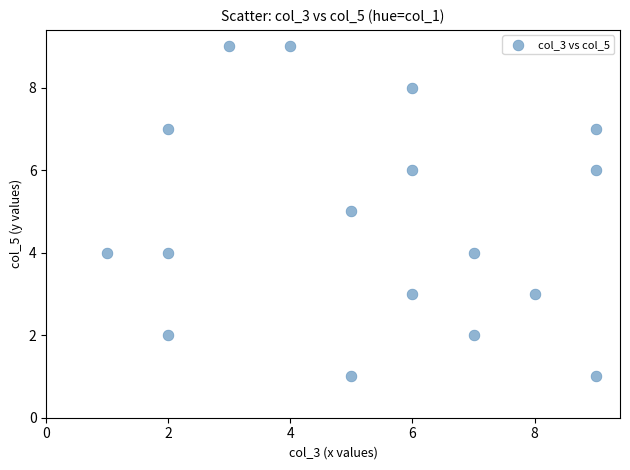

What is the range of Y values (max minus min)?

8